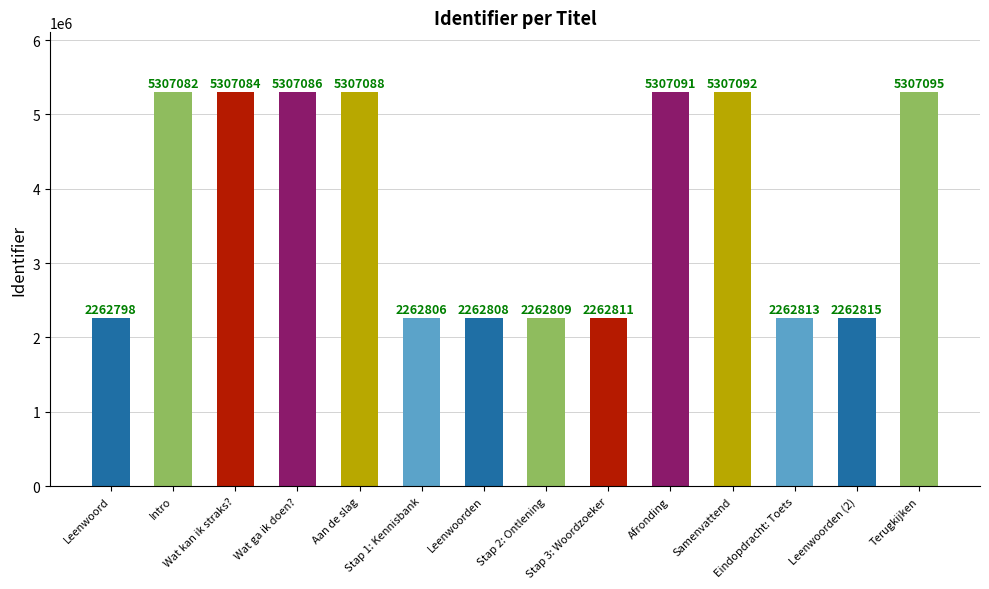

How many data points does each series have?

14